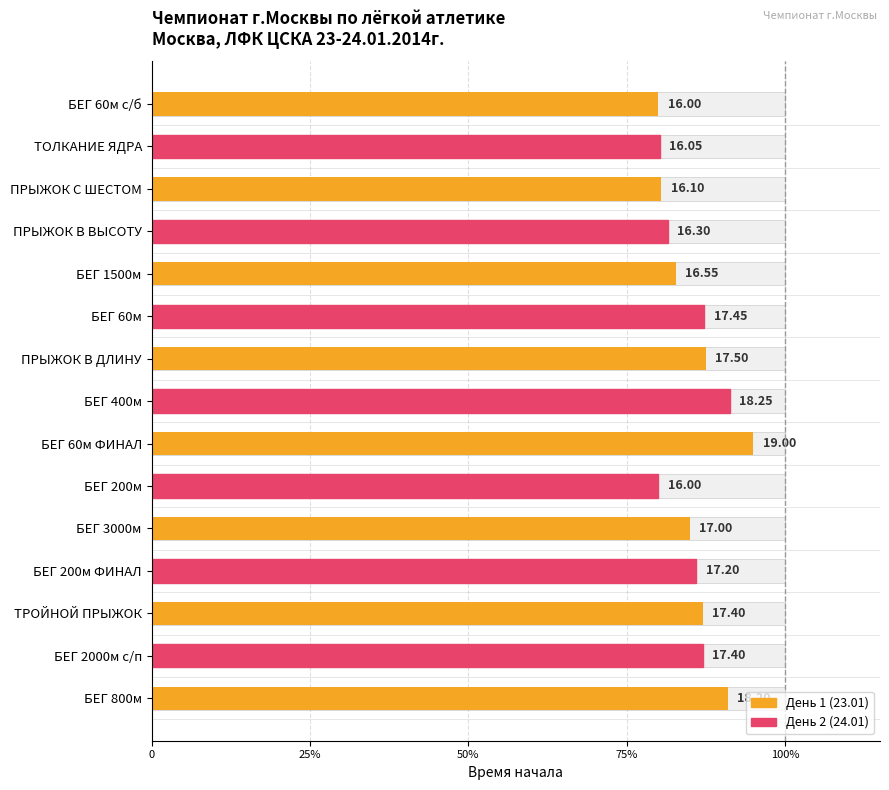

Reading left to right, list all the values displayed in this chart.

80.0	80.2	80.5	81.5	82.8	87.2	87.5	91.2	95.0	80.0	85.0	86.0	87.0	87.0	91.0